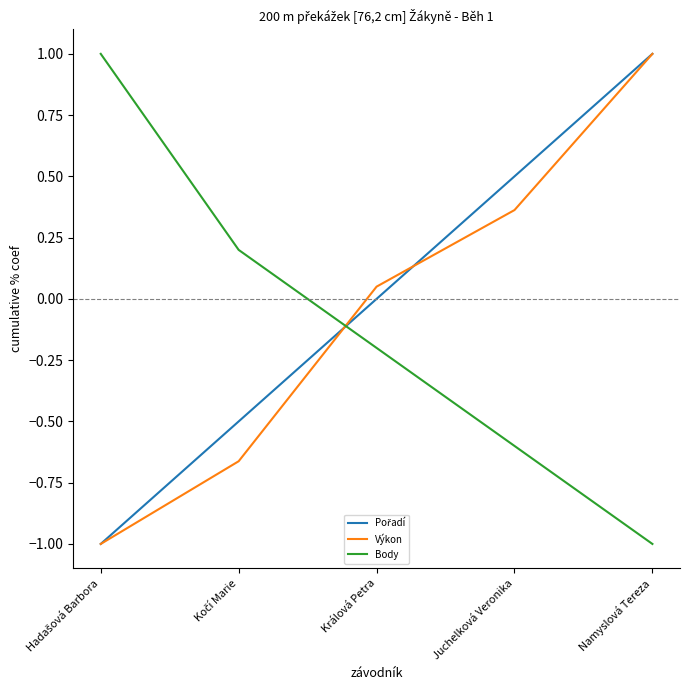

What position from the left is Juchelková Veronika?

4